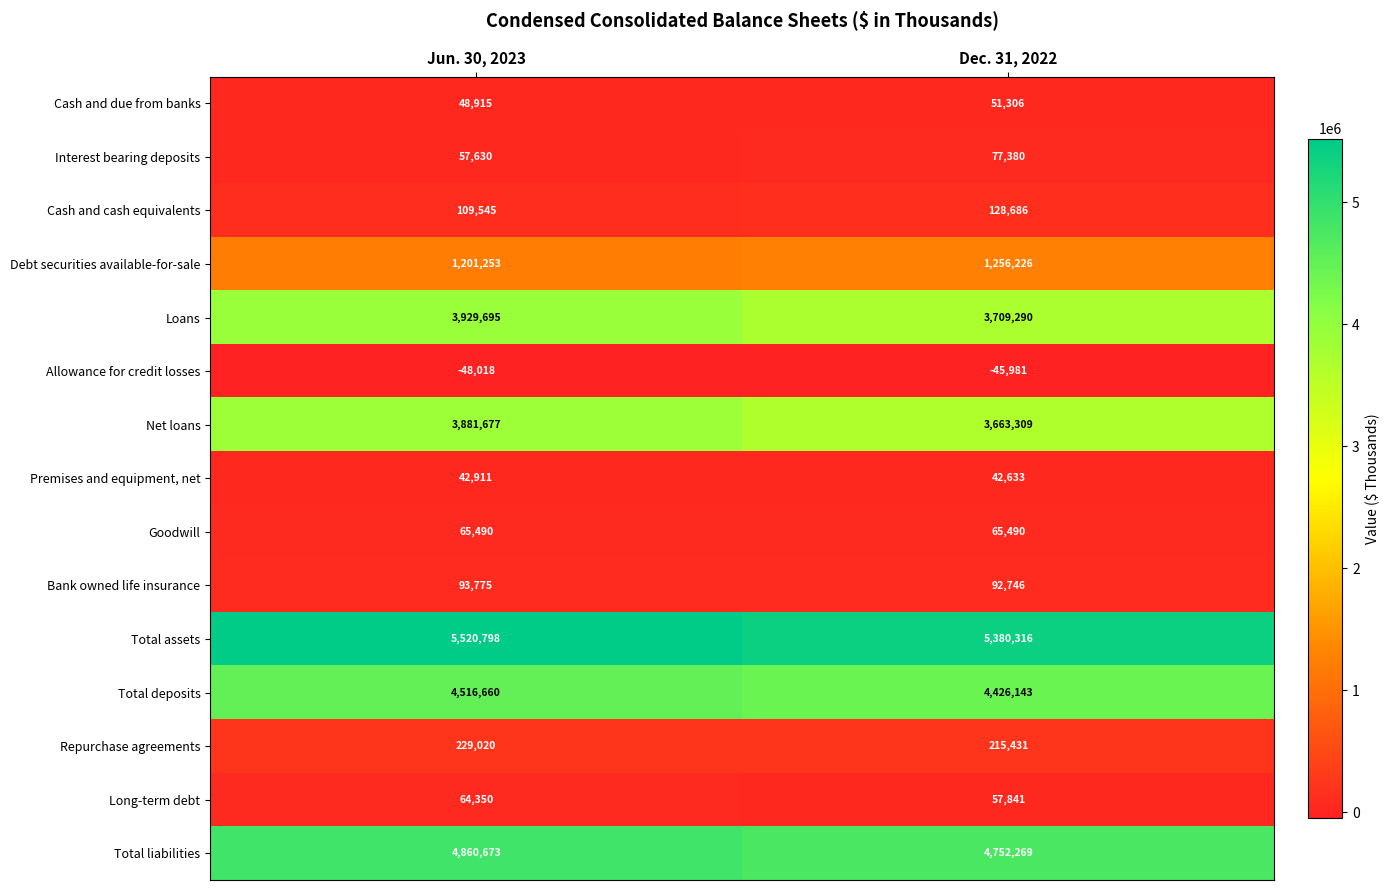

Which series has the largest total across all categories?

Total assets